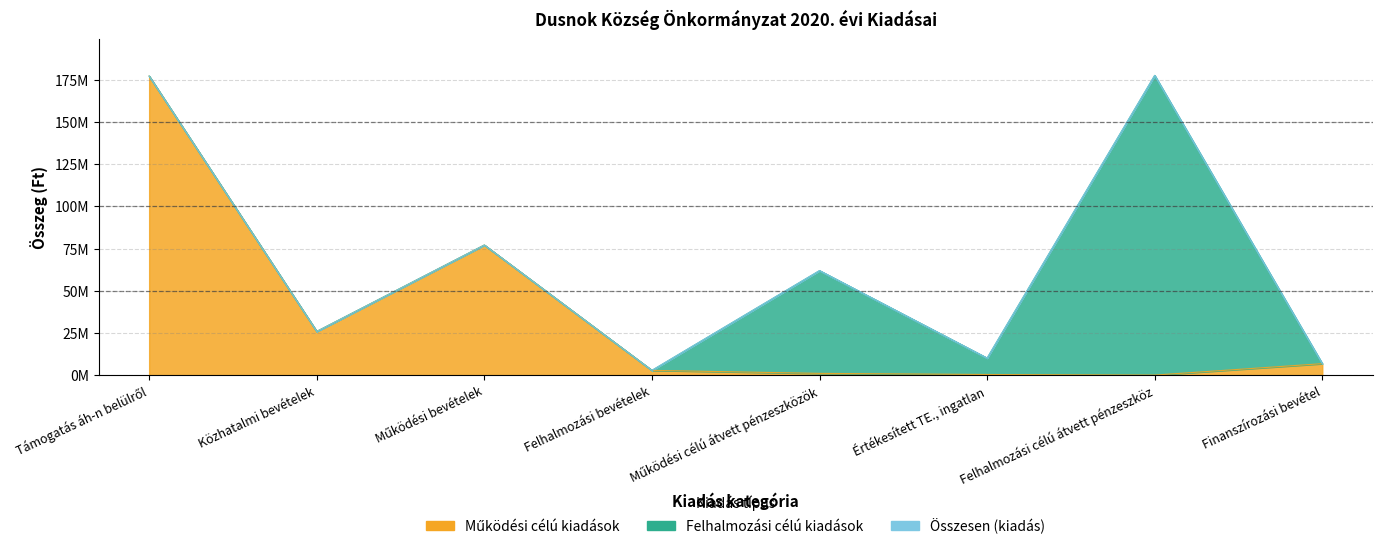

True or false: Összesen (kiadás) has more than 2 interior local peaks.

True